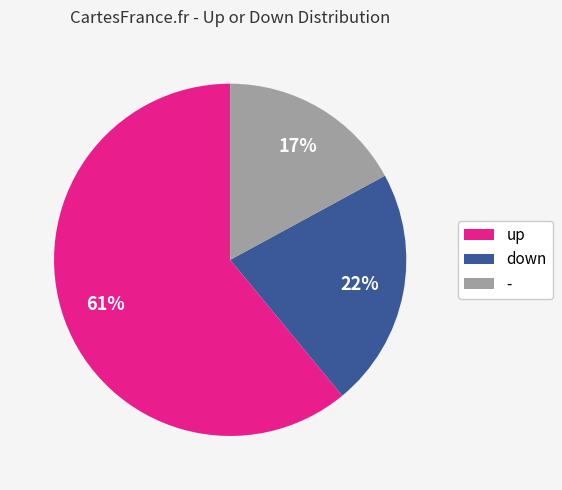

To the nearest percent, what is the average slice percentage?

33%